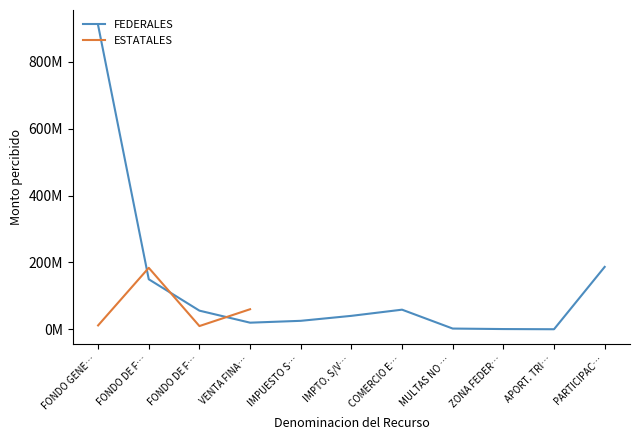

Reading right to left, extract all data points from this chart.

186772411	478503	1041440	2529171	58940217	40515887	25632201	20088399	56039654	149783211	908841928